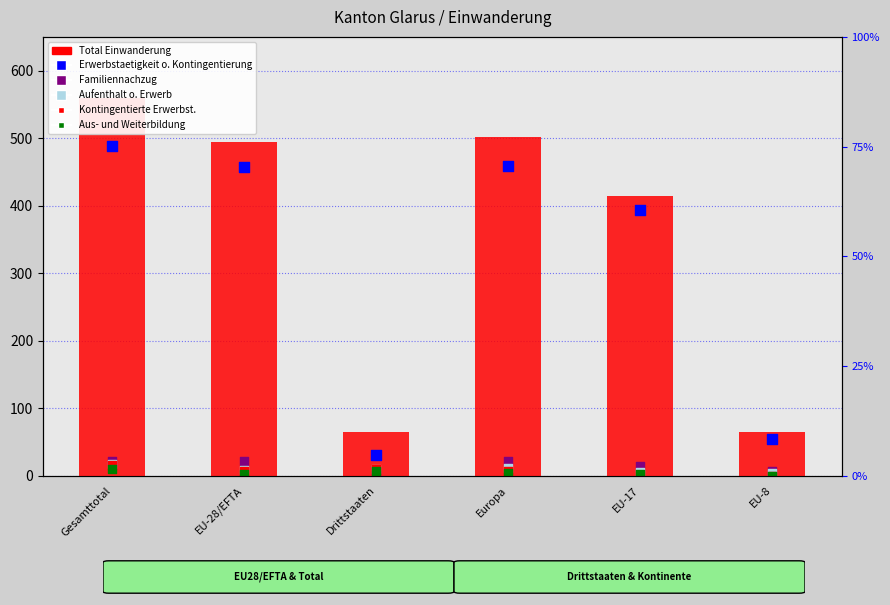

Which series has the widest spread of Y values?

Total Einwanderung